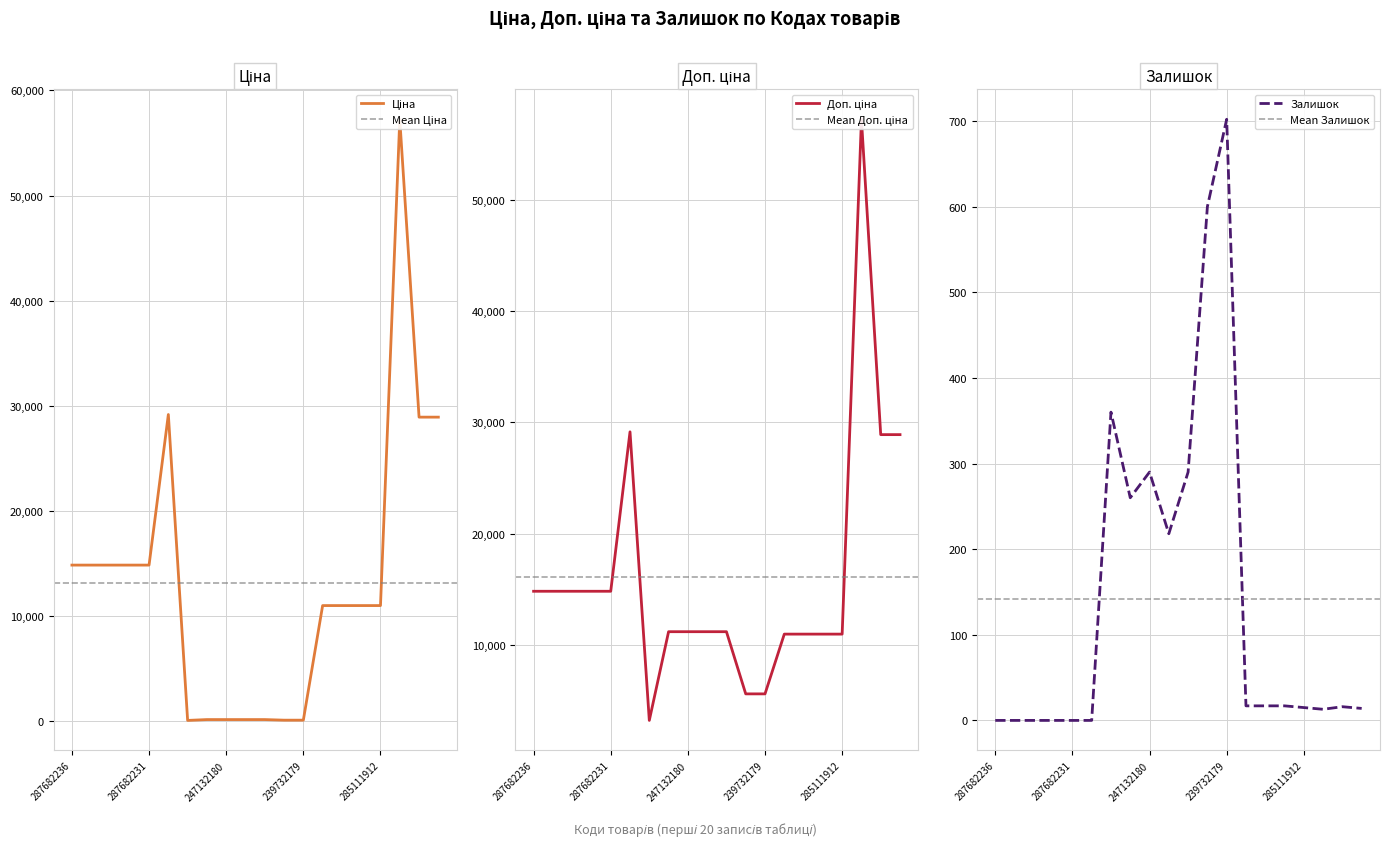

What is the highest value of the Залишок series?

702